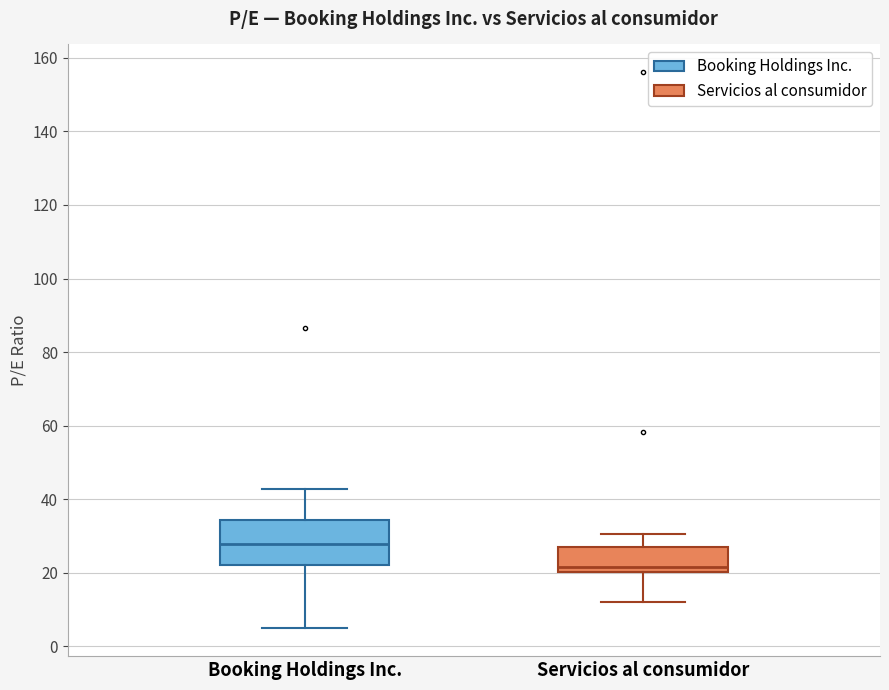

Comparing the boxes themselves (not the whiskers), which one is the tallest?

Booking Holdings Inc.